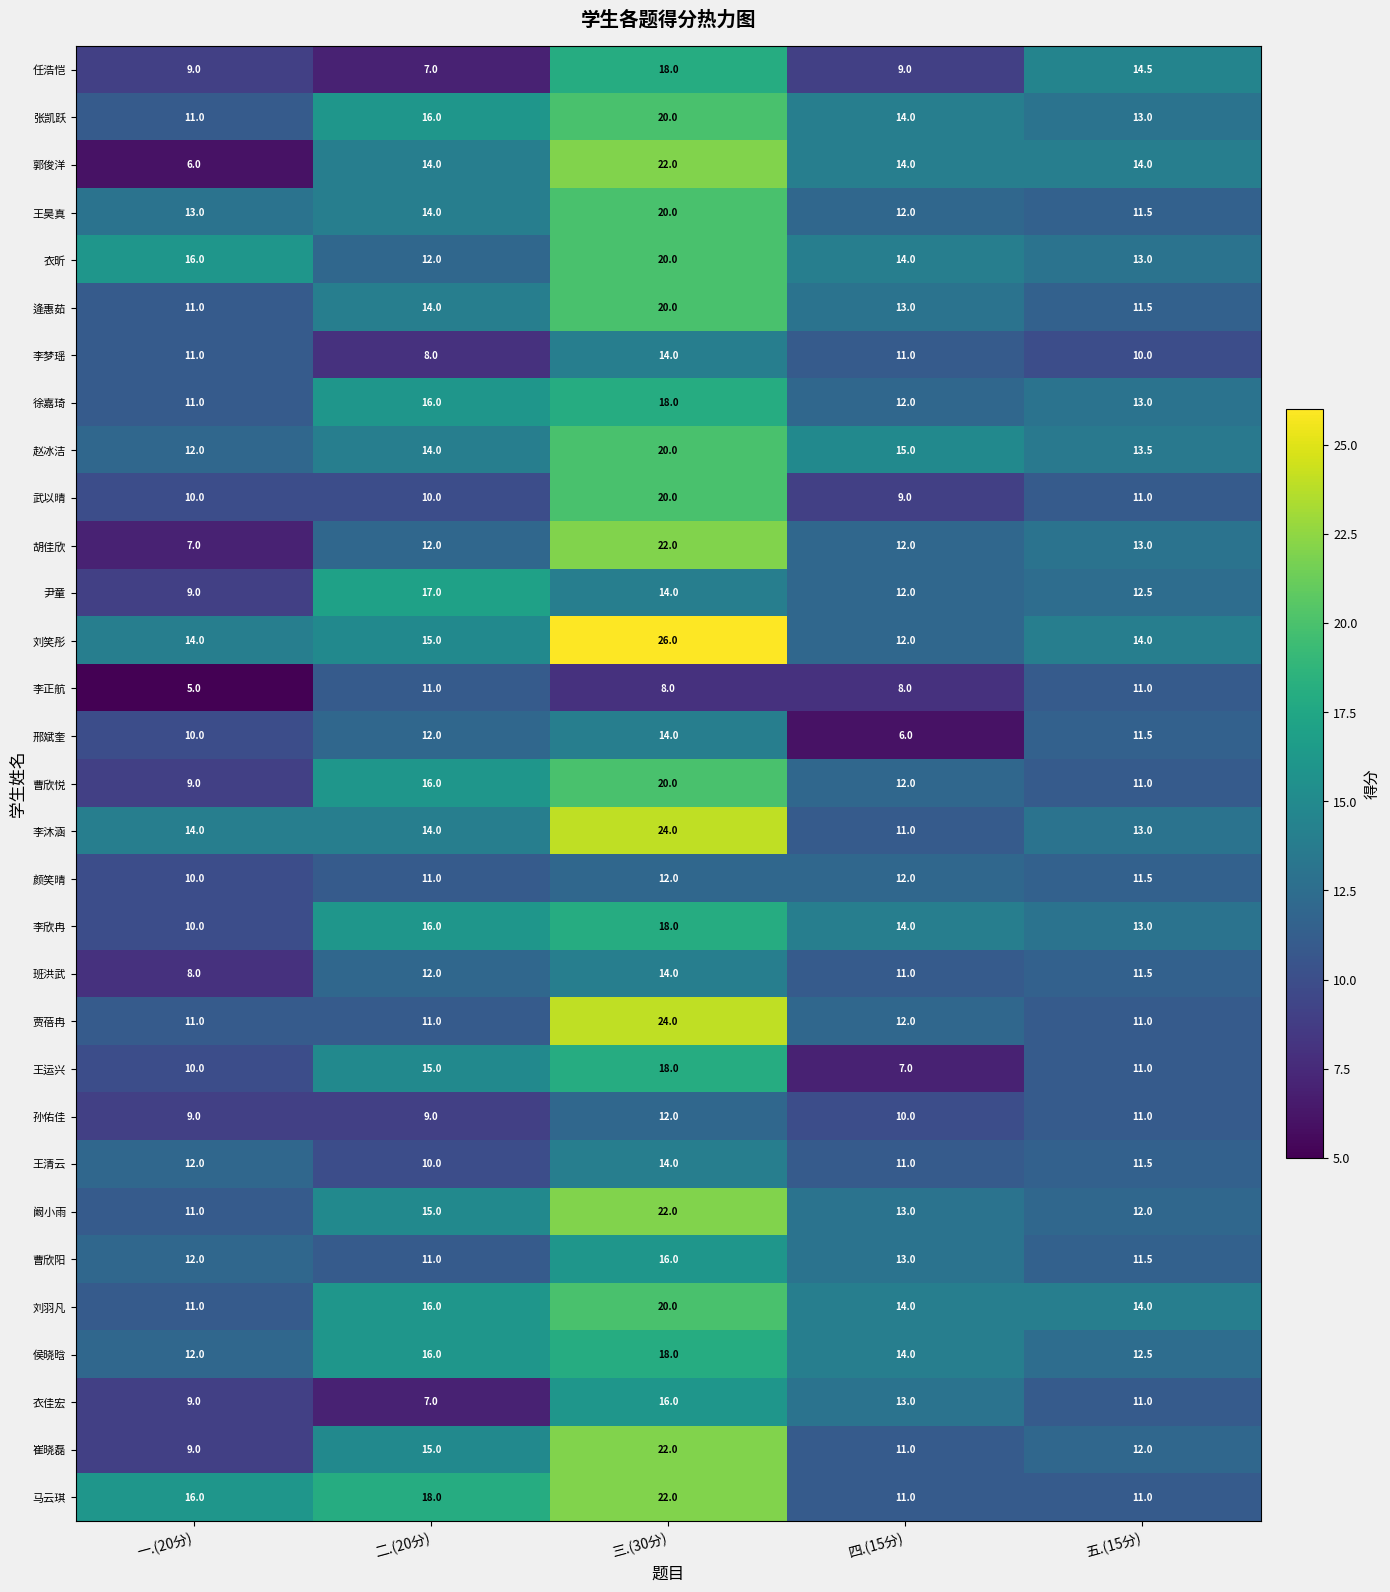

Which series has the largest total across all categories?

刘笑彤